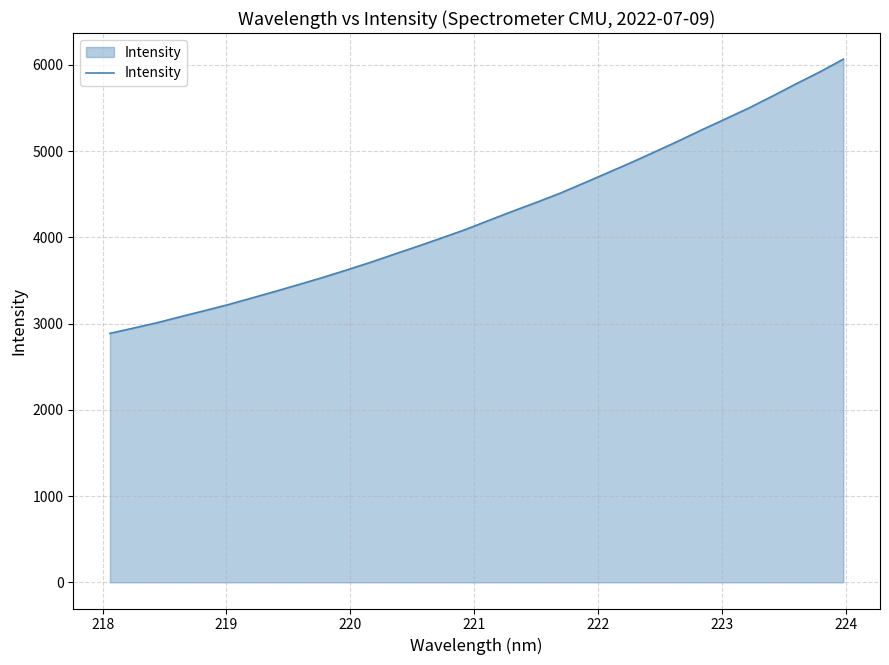

What is the minimum value shown in the chart?

2886.9